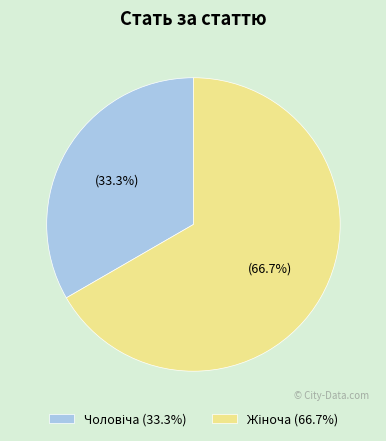

Count the number of slices in the pie.

2